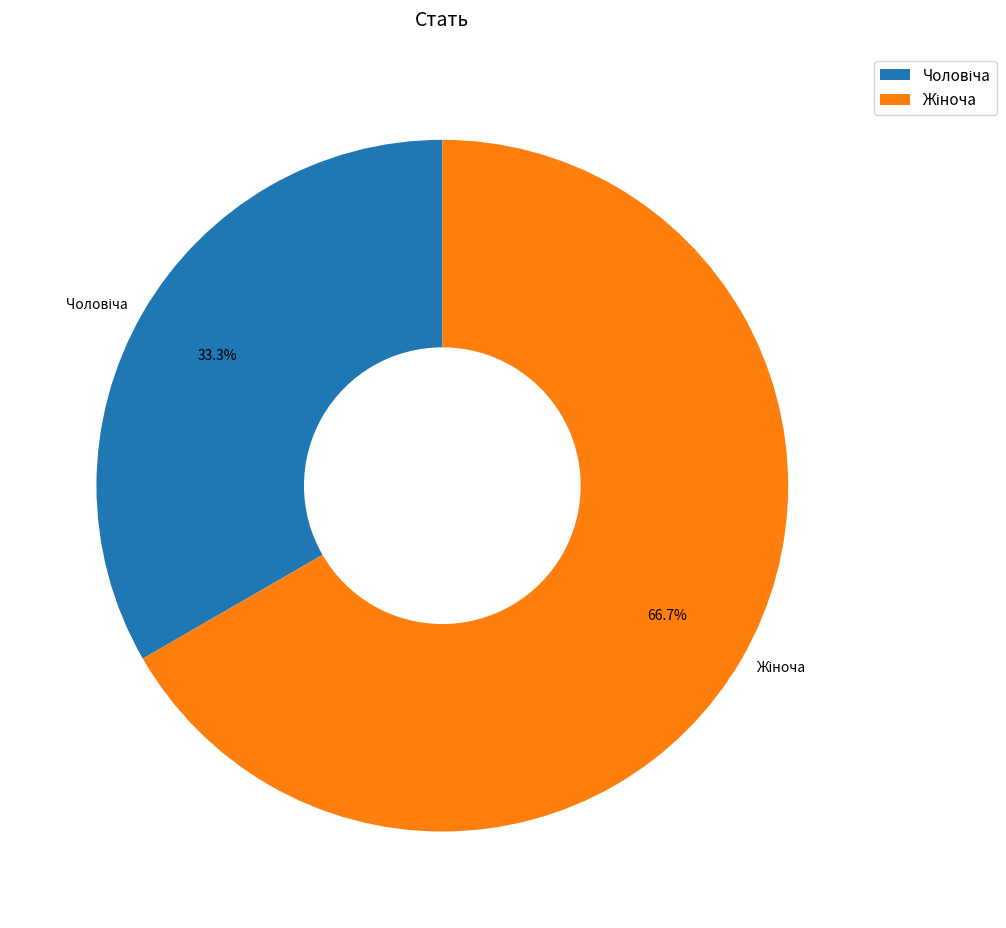

Is there a majority slice in this chart?

Yes